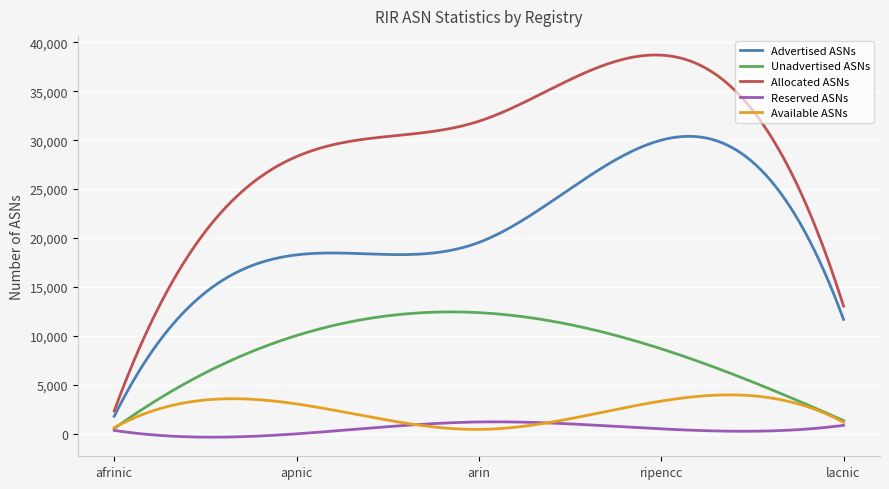

True or false: Reserved ASNs and Allocated ASNs intersect in this chart.

False